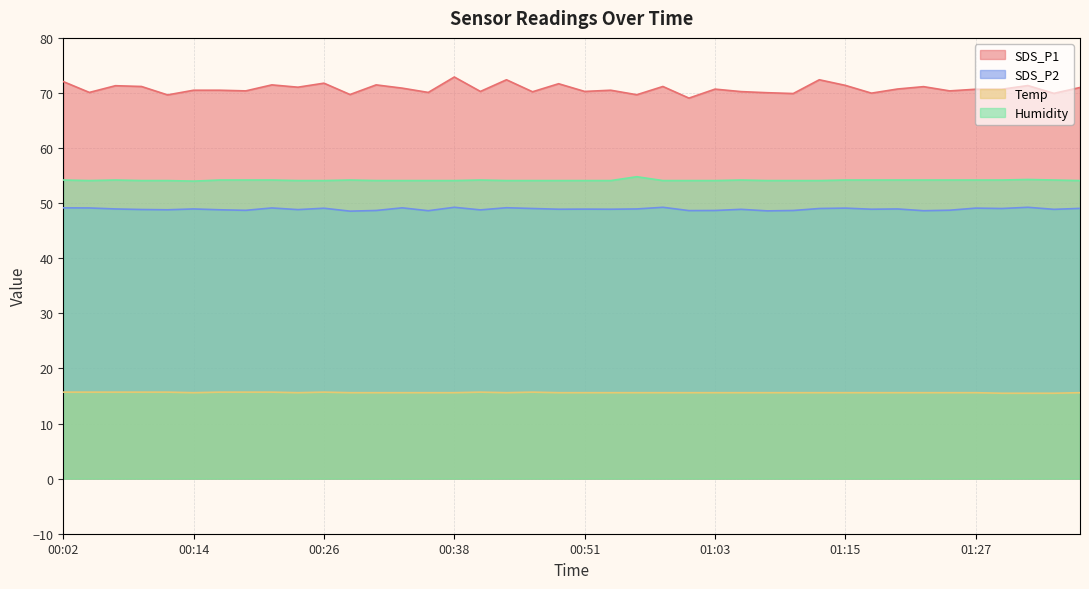

Reading left to right, what are all the values shown in this chart?

SDS_P1: 00:02=72.1	00:04=70.1	00:06=71.3	00:09=71.2	00:11=69.7	00:14=70.5	00:16=70.5	00:19=70.4	00:21=71.5	00:23=71.0	00:26=71.8	00:28=69.7	00:31=71.5	00:33=70.9	00:36=70.1	00:38=72.9	00:40=70.3	00:43=72.4	00:46=70.2	00:48=71.7	00:51=70.3	00:53=70.5	00:55=69.7	00:58=71.2	01:00=69.1	01:03=70.7	01:05=70.2	01:08=70.0	01:10=69.9	01:13=72.4	01:15=71.4	01:17=70.0	01:20=70.7	01:22=71.2	01:25=70.4	01:27=70.7	01:30=70.7	01:32=71.3	01:34=69.9	01:37=71.0
SDS_P2: 00:02=49.1	00:04=49.1	00:06=49.0	00:09=48.9	00:11=48.8	00:14=49.0	00:16=48.8	00:19=48.7	00:21=49.1	00:23=48.8	00:26=49.1	00:28=48.5	00:31=48.7	00:33=49.1	00:36=48.6	00:38=49.2	00:40=48.8	00:43=49.2	00:46=49.0	00:48=48.9	00:51=48.9	00:53=48.9	00:55=49.0	00:58=49.2	01:00=48.6	01:03=48.7	01:05=48.9	01:08=48.6	01:10=48.7	01:13=49.0	01:15=49.1	01:17=48.9	01:20=49.0	01:22=48.6	01:25=48.7	01:27=49.1	01:30=49.0	01:32=49.2	01:34=48.9	01:37=49.0
Temp: 00:02=15.7	00:04=15.7	00:06=15.7	00:09=15.7	00:11=15.7	00:14=15.6	00:16=15.7	00:19=15.7	00:21=15.7	00:23=15.6	00:26=15.7	00:28=15.6	00:31=15.6	00:33=15.6	00:36=15.6	00:38=15.6	00:40=15.7	00:43=15.6	00:46=15.7	00:48=15.6	00:51=15.6	00:53=15.6	00:55=15.6	00:58=15.6	01:00=15.6	01:03=15.6	01:05=15.6	01:08=15.6	01:10=15.6	01:13=15.6	01:15=15.6	01:17=15.6	01:20=15.6	01:22=15.6	01:25=15.6	01:27=15.6	01:30=15.5	01:32=15.5	01:34=15.5	01:37=15.6
Humidity: 00:02=54.2	00:04=54.1	00:06=54.2	00:09=54.1	00:11=54.1	00:14=54.0	00:16=54.2	00:19=54.2	00:21=54.2	00:23=54.1	00:26=54.1	00:28=54.2	00:31=54.1	00:33=54.1	00:36=54.1	00:38=54.1	00:40=54.2	00:43=54.1	00:46=54.1	00:48=54.1	00:51=54.1	00:53=54.1	00:55=54.8	00:58=54.1	01:00=54.1	01:03=54.1	01:05=54.2	01:08=54.1	01:10=54.1	01:13=54.1	01:15=54.2	01:17=54.2	01:20=54.2	01:22=54.2	01:25=54.2	01:27=54.2	01:30=54.2	01:32=54.3	01:34=54.2	01:37=54.1